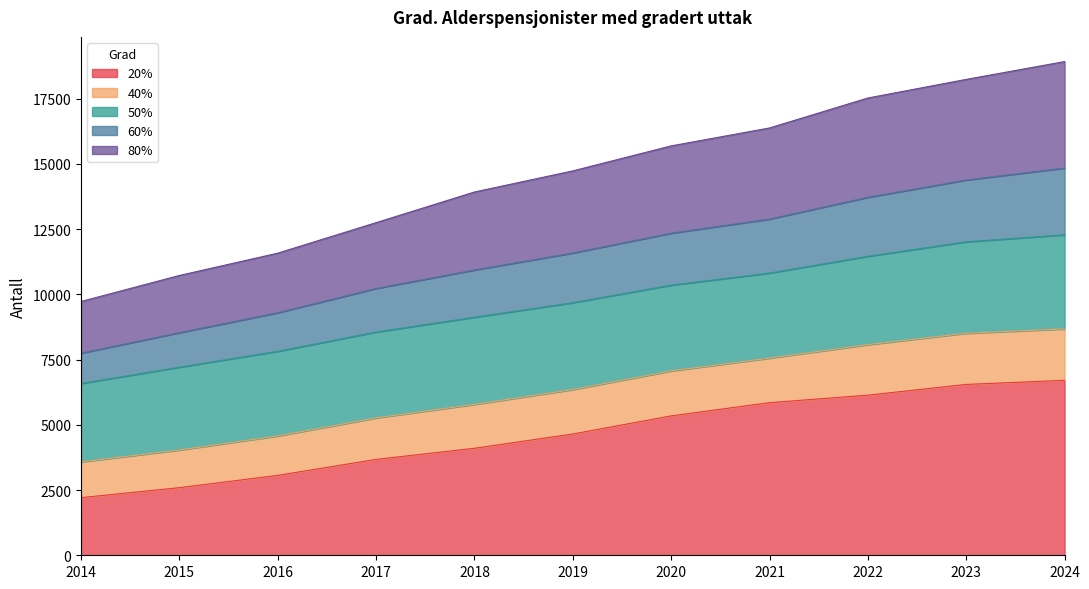

How many lines are shown in the chart?

5